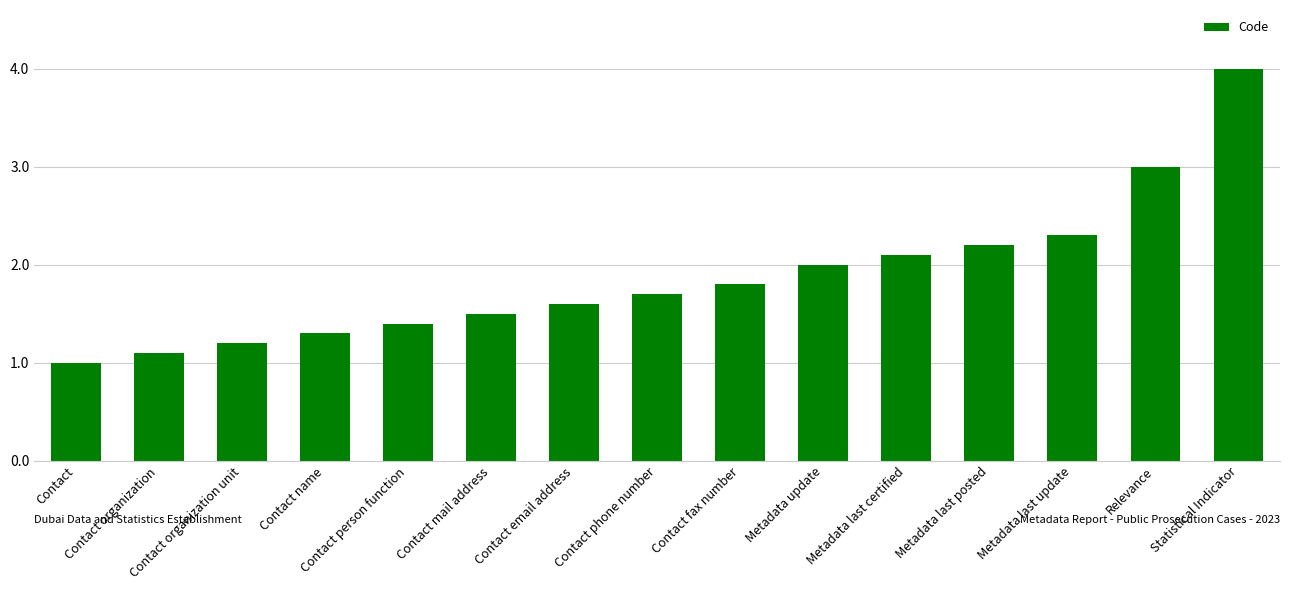

List the labels in order of value, smallest first.

Contact, Contact organization, Contact organization unit, Contact name, Contact person function, Contact mail address, Contact email address, Contact phone number, Contact fax number, Metadata update, Metadata last certified, Metadata last posted, Metadata last update, Relevance, Statistical Indicator